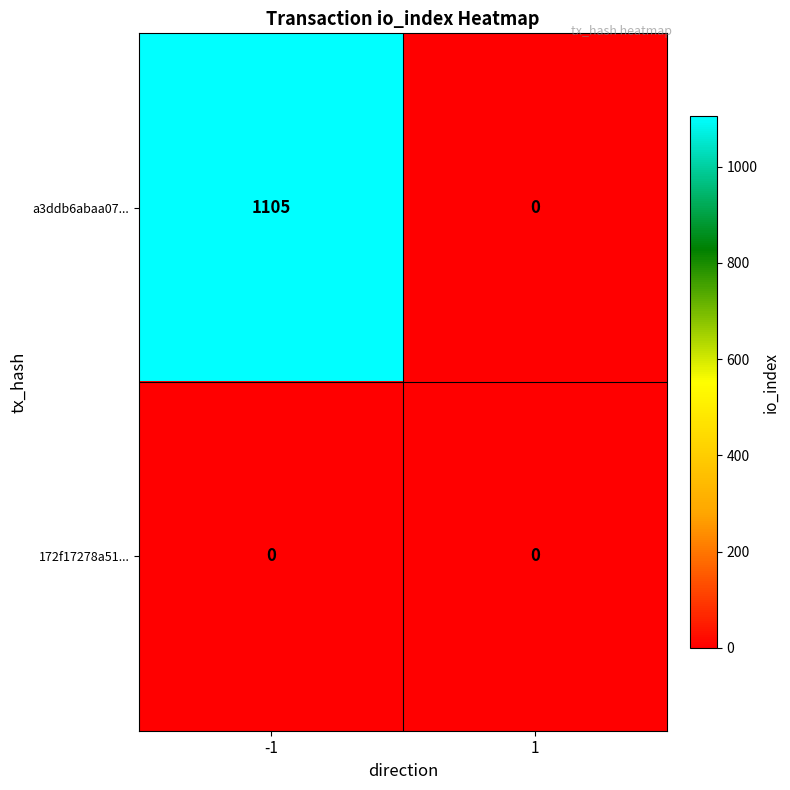

At which category is the sum across all series the highest?

-1